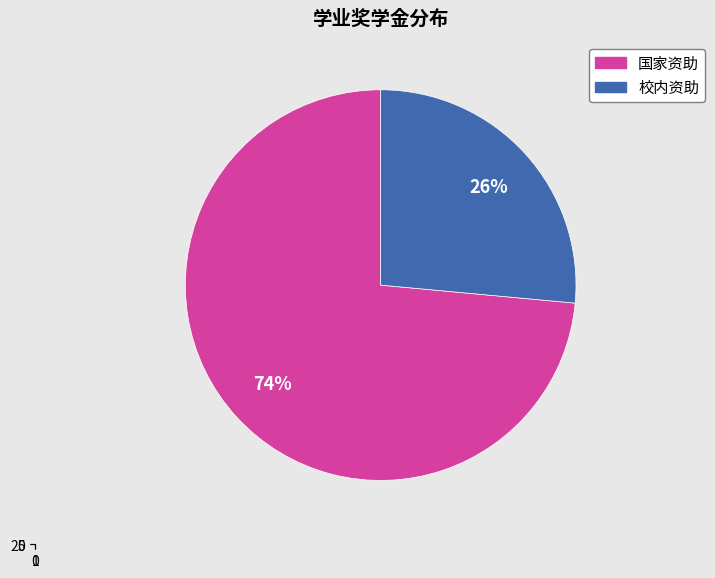

Count the number of slices in the pie.

2